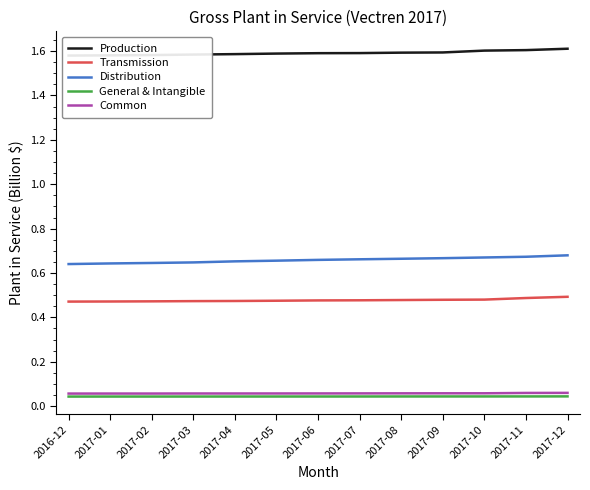

True or false: General & Intangible has a value of 0.1 at 2017-02.

False